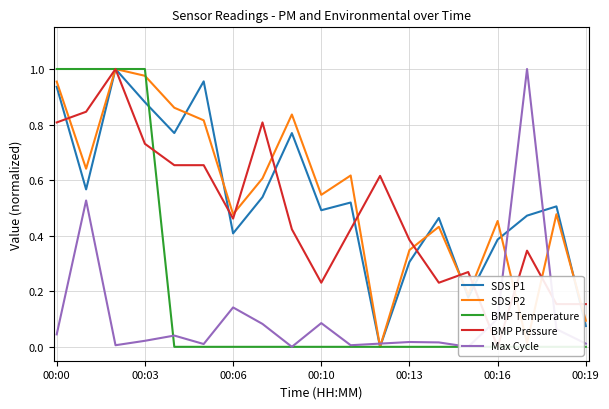

The SDS P1 series shows 0.7 at 00:06. True or false?

False